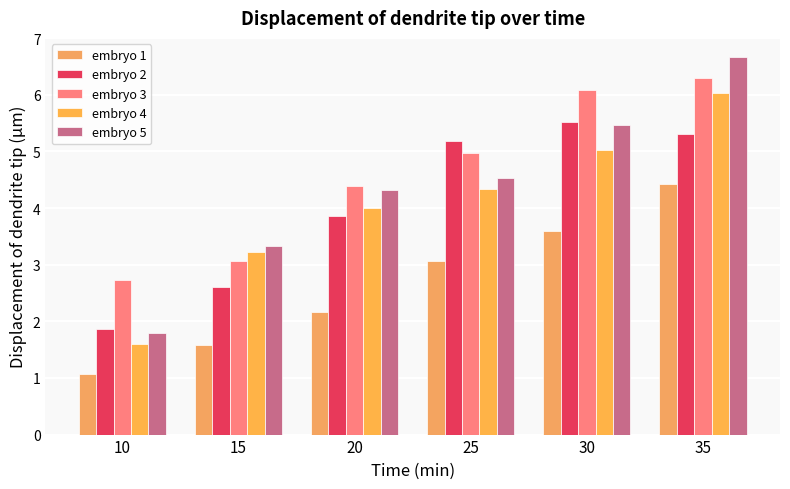

At 25, list the series in order from smallest to largest.

embryo 1, embryo 4, embryo 5, embryo 3, embryo 2